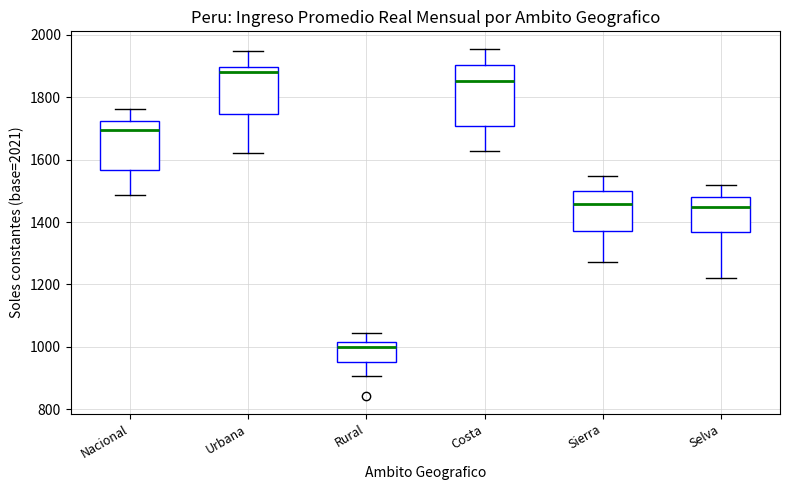

Where is the upper edge of the box for Sierra on the y-axis? The values are not printed on the chart, so give them approximately, as read against the axis.

1500